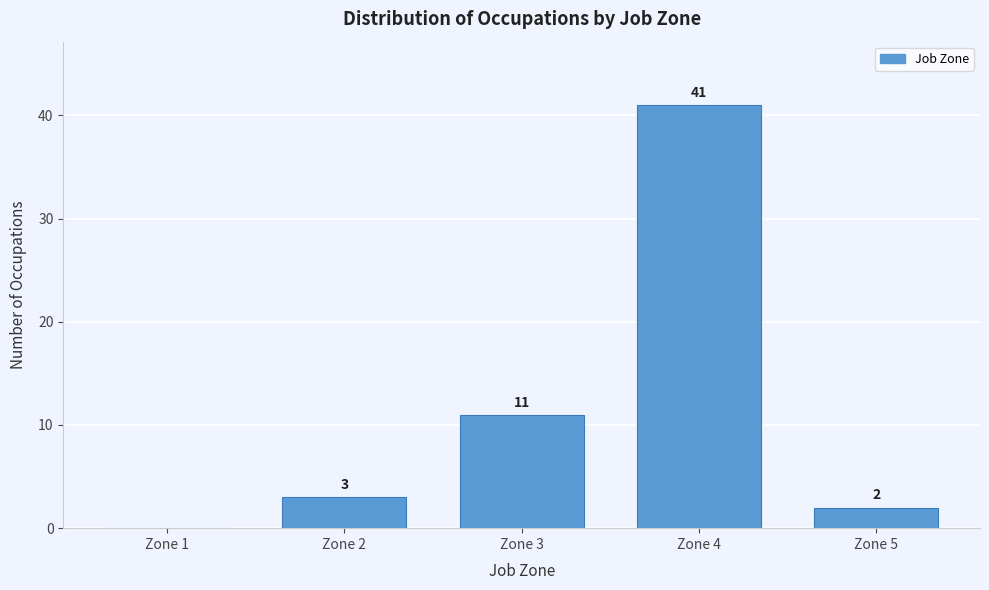

Reading left to right, list all the values displayed in this chart.

Zone 1=0	Zone 2=3	Zone 3=11	Zone 4=41	Zone 5=2